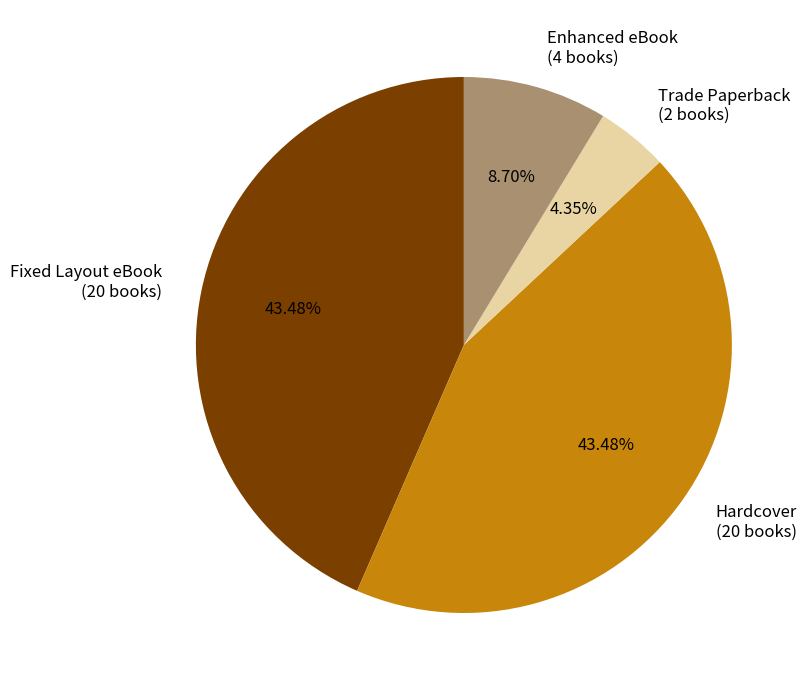

Is there a majority slice in this chart?

No